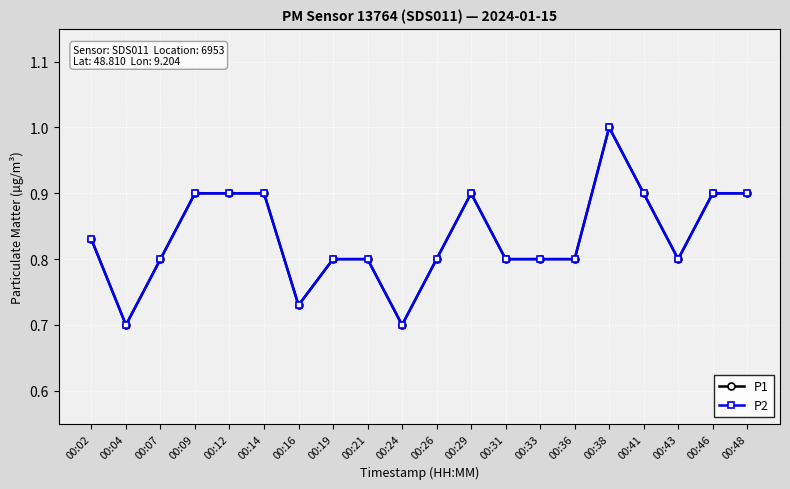

How many interior local peaks does the P2 series have?

2